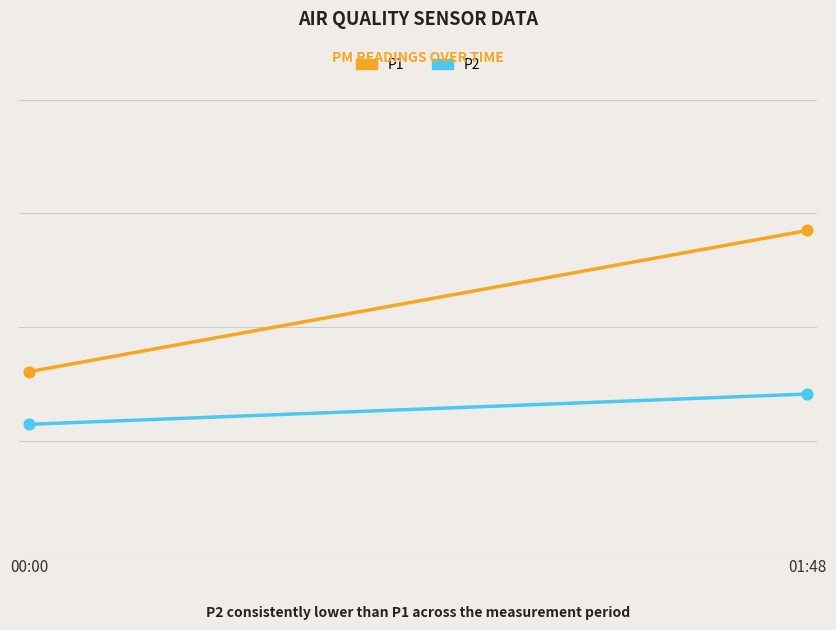

Which series reaches the maximum Y coordinate?

P1